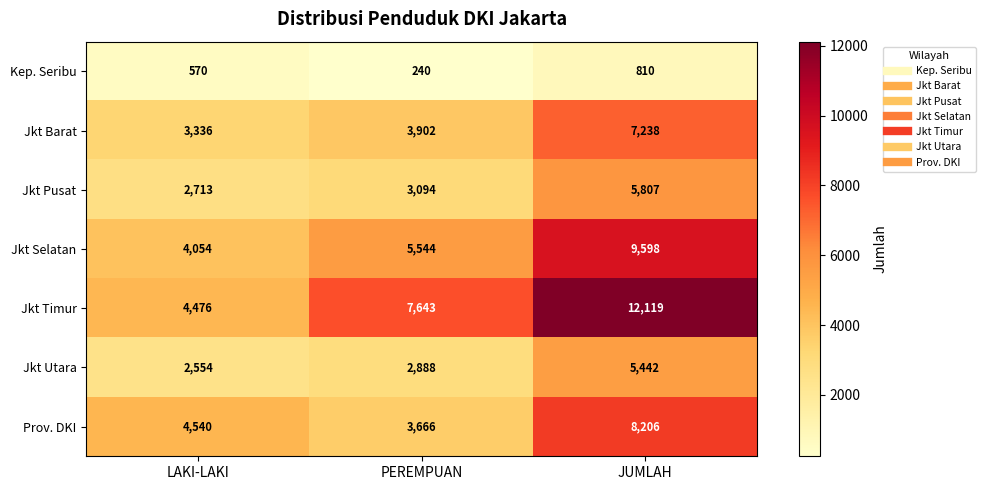

What is the difference between the Jkt Barat values at JUMLAH and LAKI-LAKI?

3902